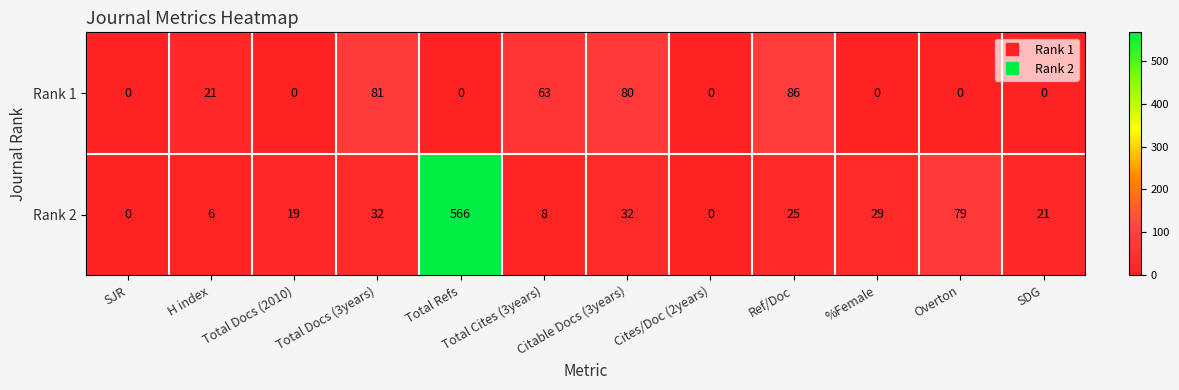

Between Total Refs and Citable Docs (3years), which series saw the biggest shift?

Rank 2